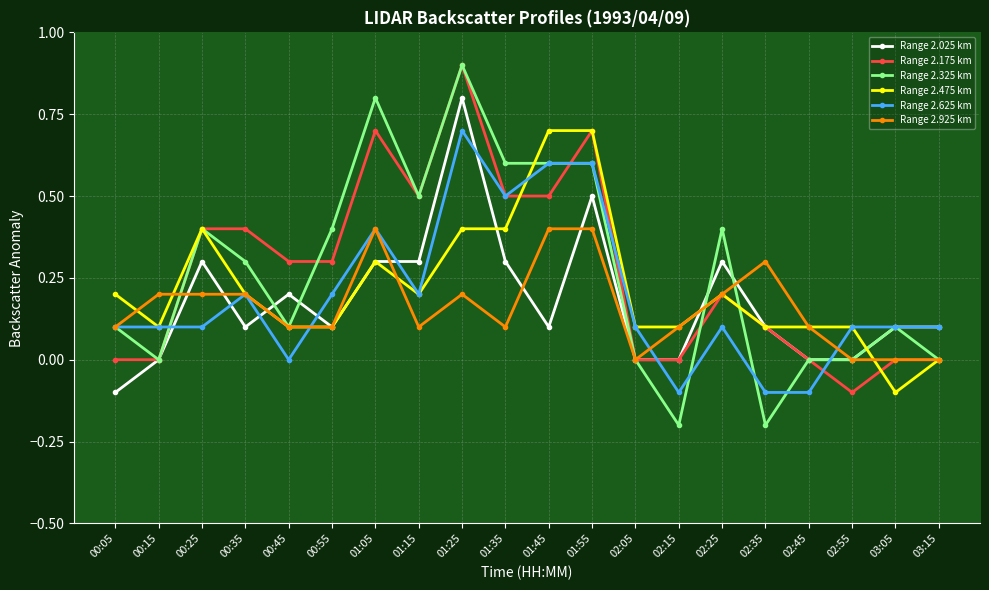

How many series are shown in this chart?

6